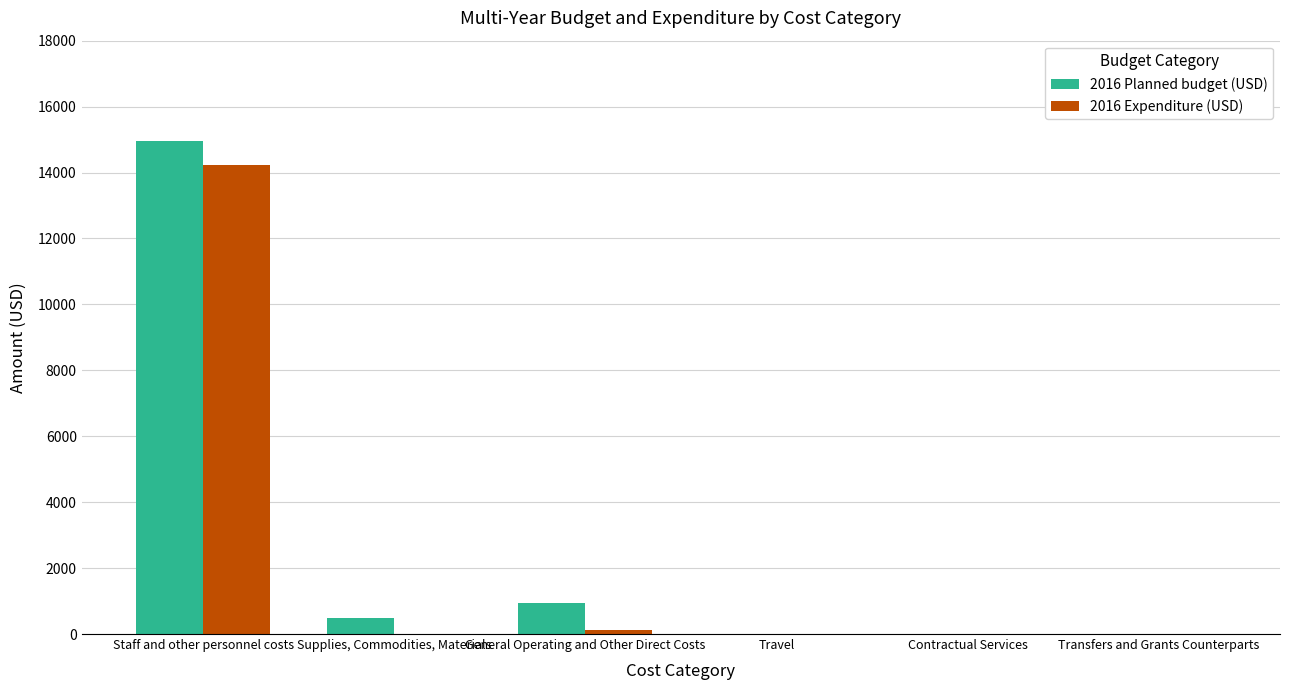

True or false: 2016 Planned budget (USD) has a value of 0.0 at Transfers and Grants Counterparts.

True